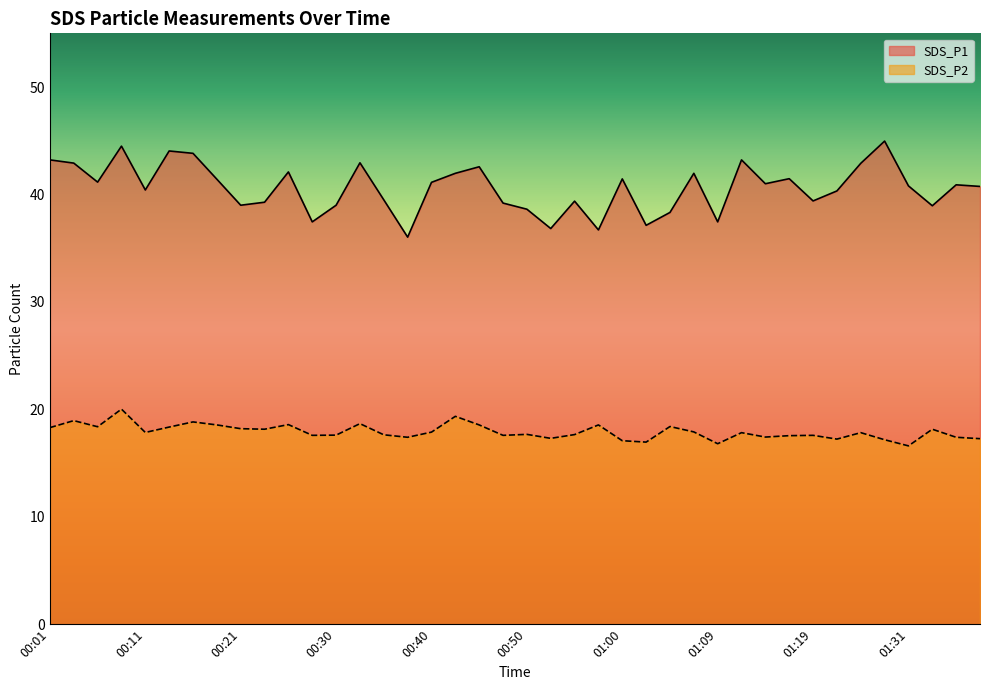

How many data points in SDS_P2 are less than 17?

3